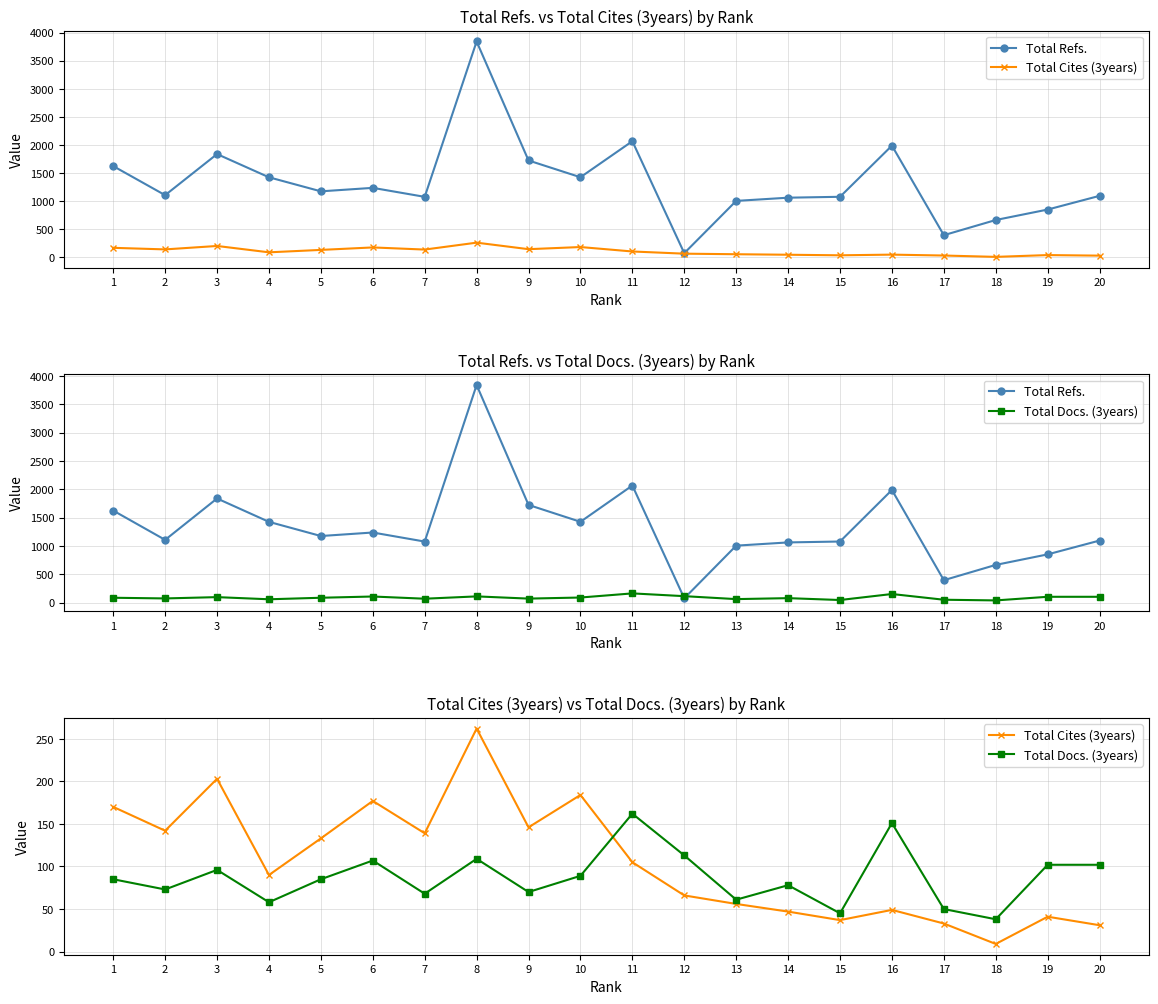

Reading left to right, transcribe all the data shown in this chart.

Total Refs.: 1624	1107	1838	1425	1175	1237	1077	3841	1724	1426	2067	75	1005	1062	1078	1988	395	665	851	1095
Total Cites (3years): 170	142	203	90	133	177	139	262	146	184	105	66	56	47	37	49	33	9	41	31
Total Docs. (3years): 85	73	96	58	85	107	68	109	70	89	162	113	61	78	45	151	50	38	102	102